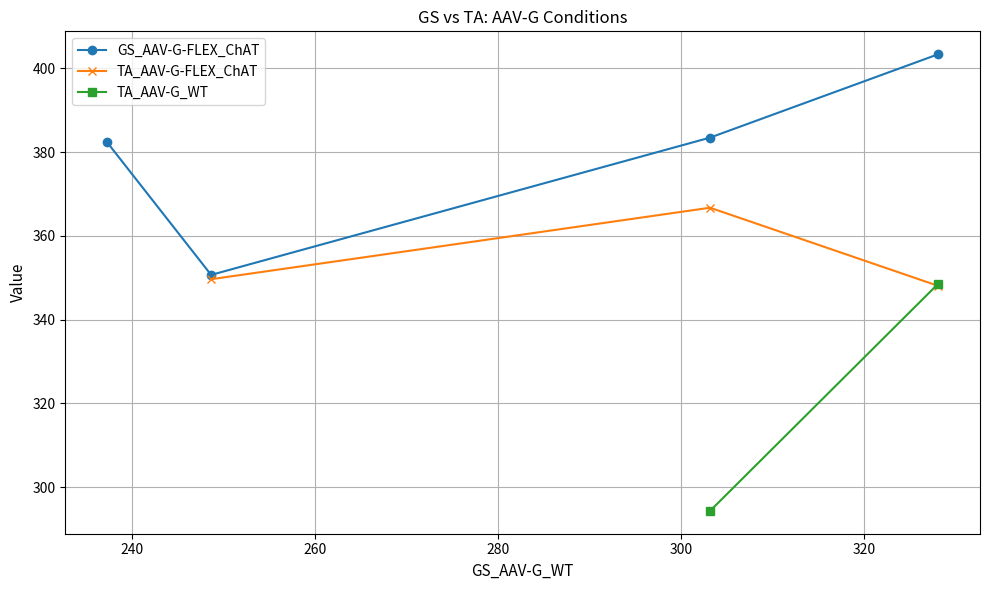

True or false: the data shows 52.4 at 3.

False